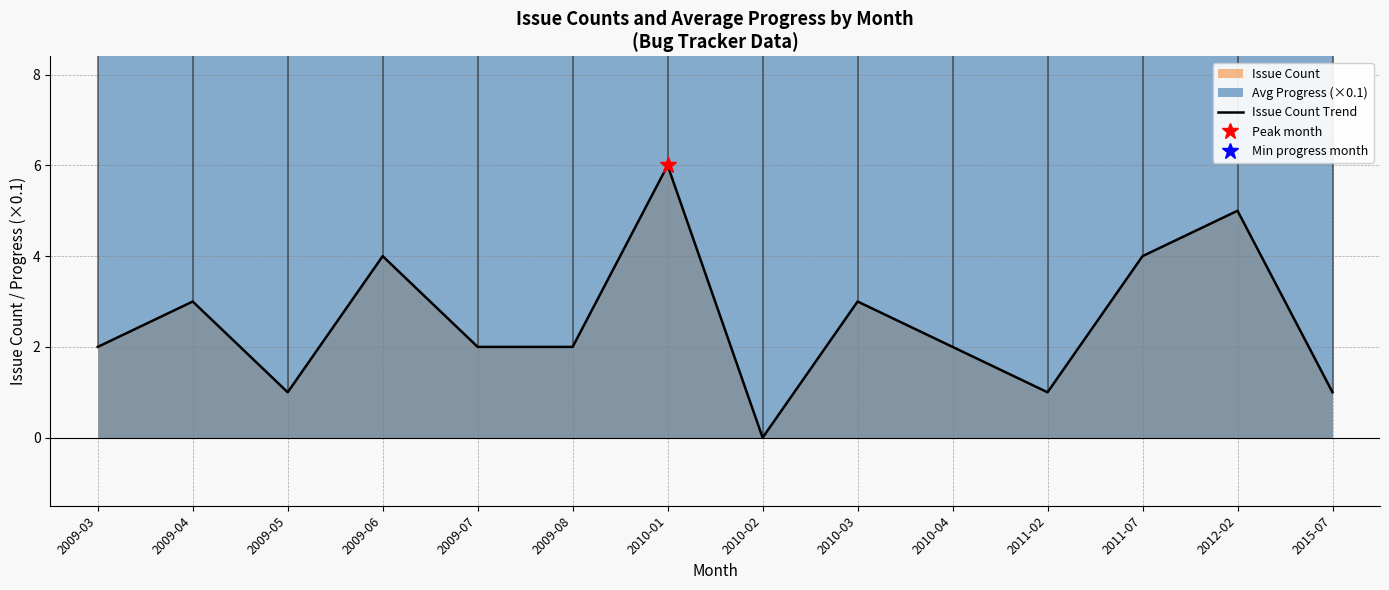

At which label does the data first exceed 2?

2009-04